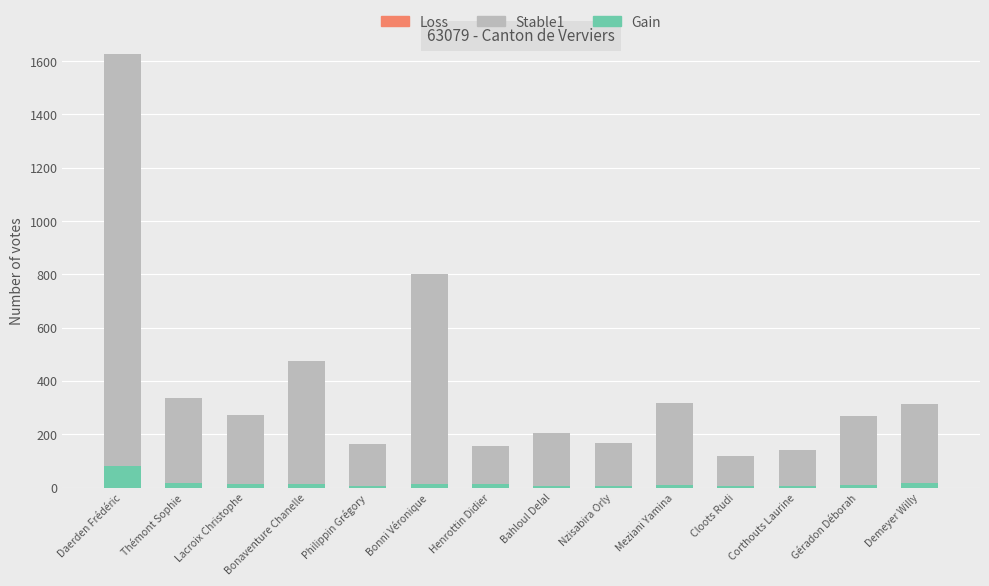

Does the chart contain stacked bars?

Yes